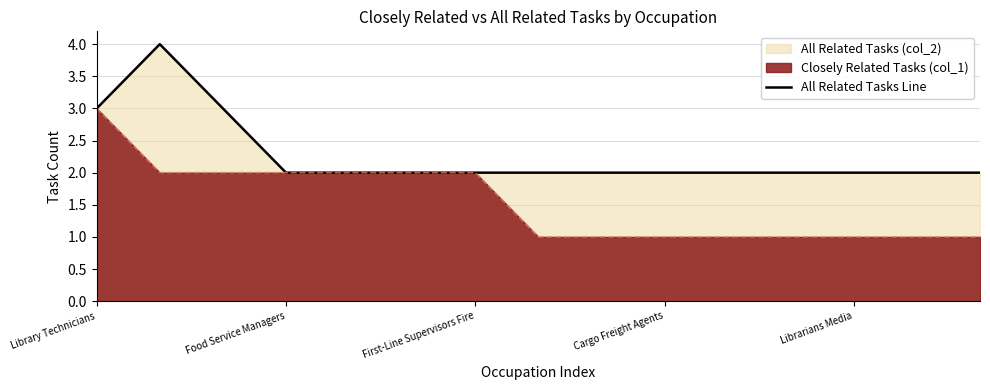

How many values are between 2 and 3?

14